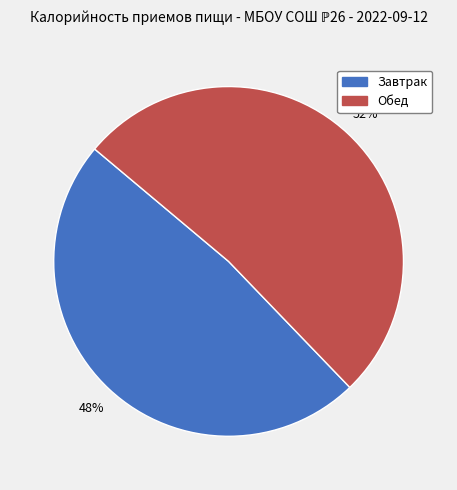

What is the ratio of the value at Обед to the value at Завтрак?

1.1